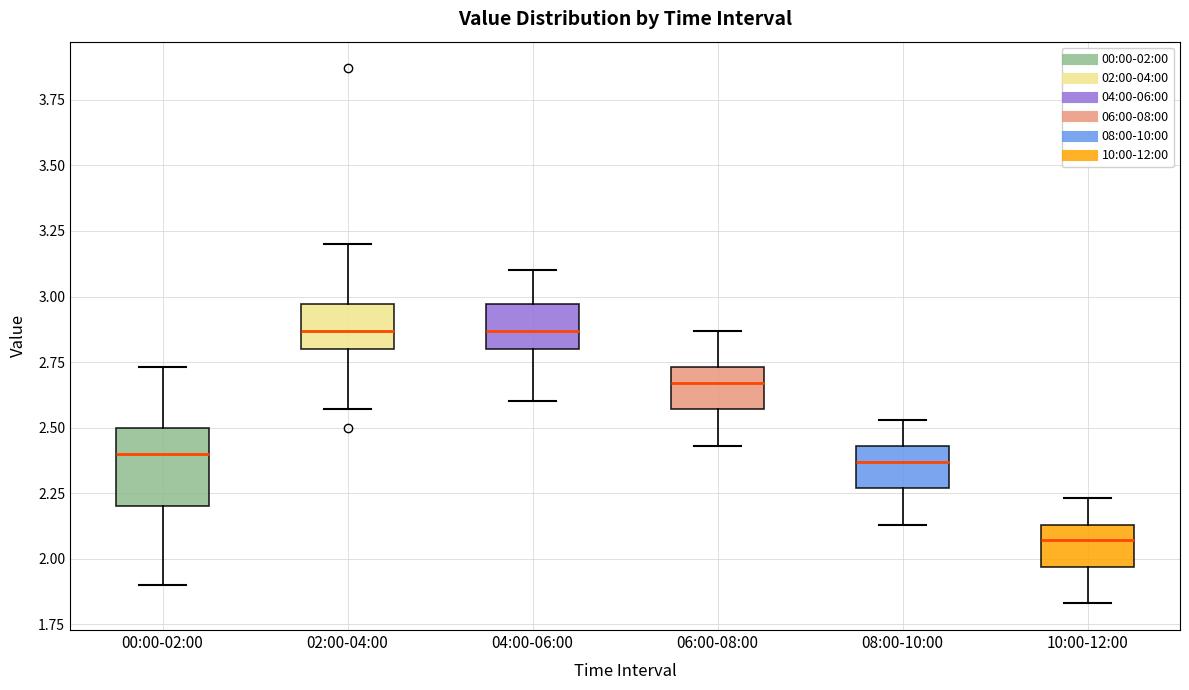

Reading left to right, read every box against the y-axis: the position of its median line, the range the box covers, and the ends of its whiskers. The values are not printed on the chart, so give them approximately, as read against the axis.

00:00-02:00: median 2.40, box 2.20 to 2.50, whiskers 1.90 to 2.75
02:00-04:00: median 2.85, box 2.80 to 2.95, whiskers 2.55 to 3.20
04:00-06:00: median 2.85, box 2.80 to 2.95, whiskers 2.60 to 3.10
06:00-08:00: median 2.65, box 2.55 to 2.75, whiskers 2.45 to 2.85
08:00-10:00: median 2.35, box 2.25 to 2.45, whiskers 2.15 to 2.55
10:00-12:00: median 2.05, box 1.95 to 2.15, whiskers 1.85 to 2.25